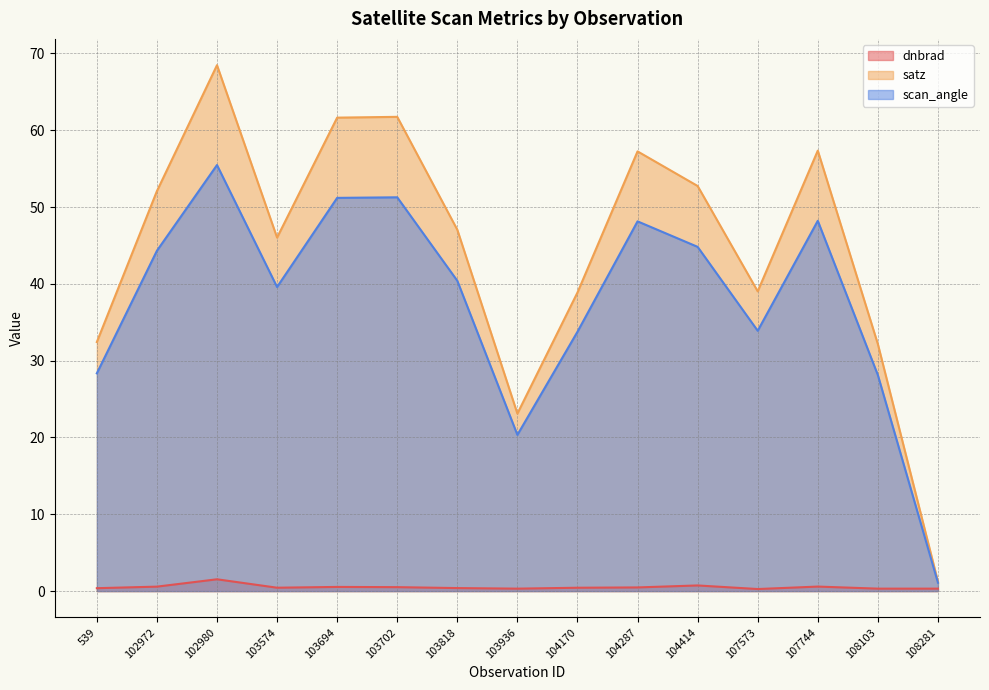

True or false: scan_angle and satz intersect in this chart.

False